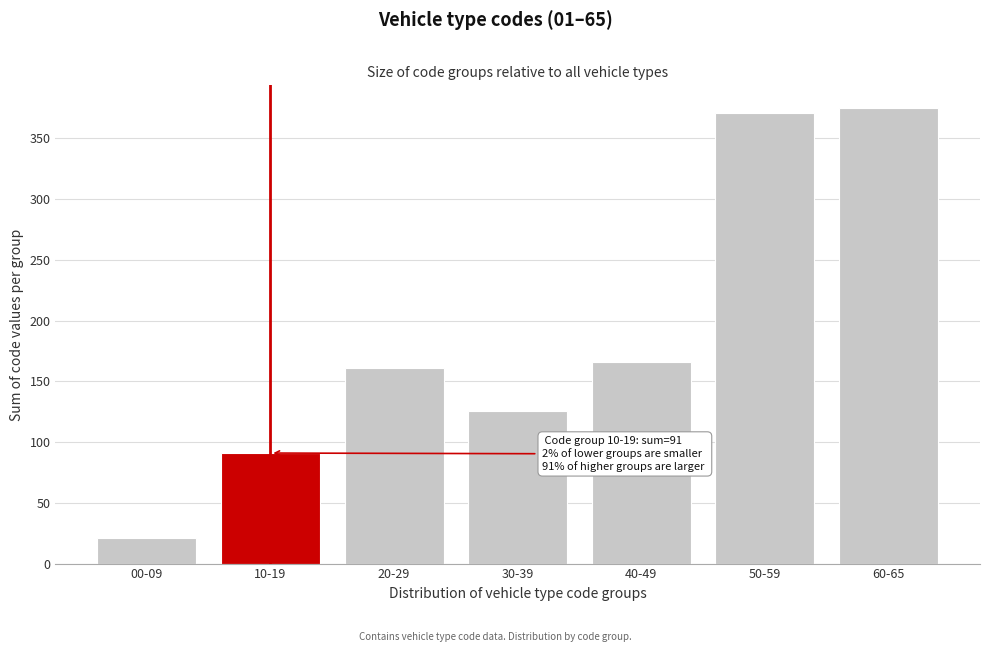

Reading right to left, what are all the values shown in this chart?

375	371	166	126	161	91	21